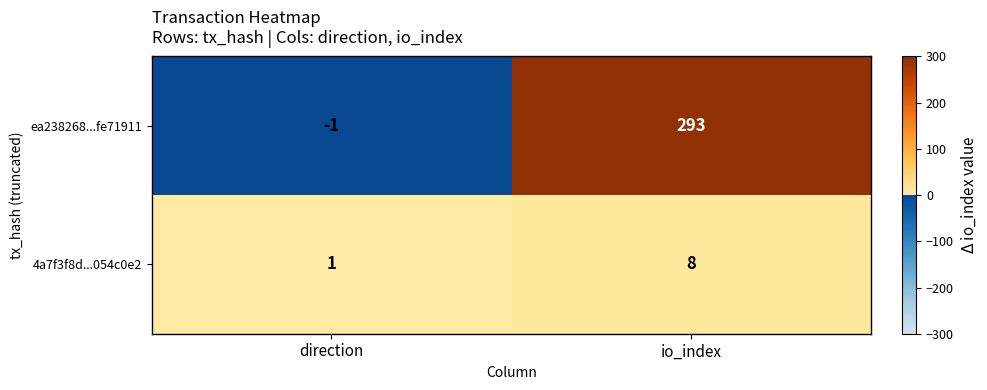

The 4a7f3f8d...054c0e2 series shows 0 at direction. True or false?

False